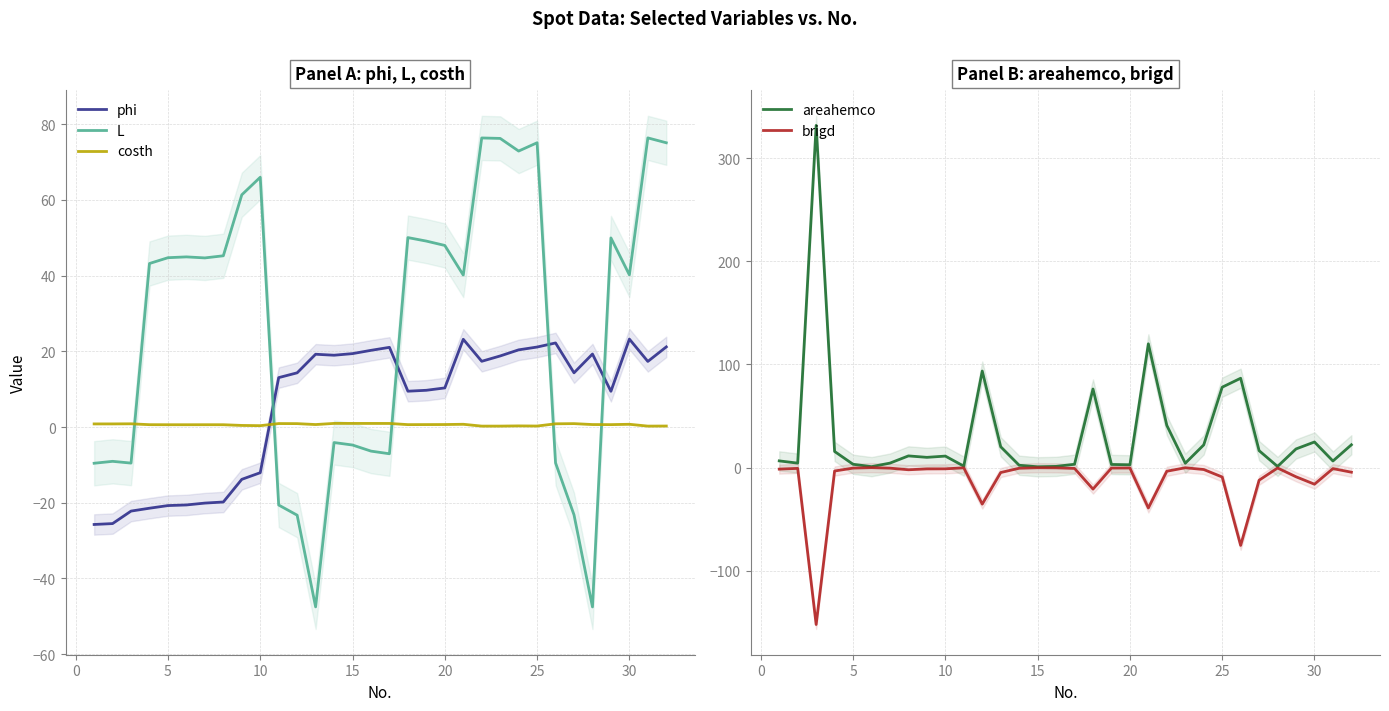

How many negative values does the L series have?

13